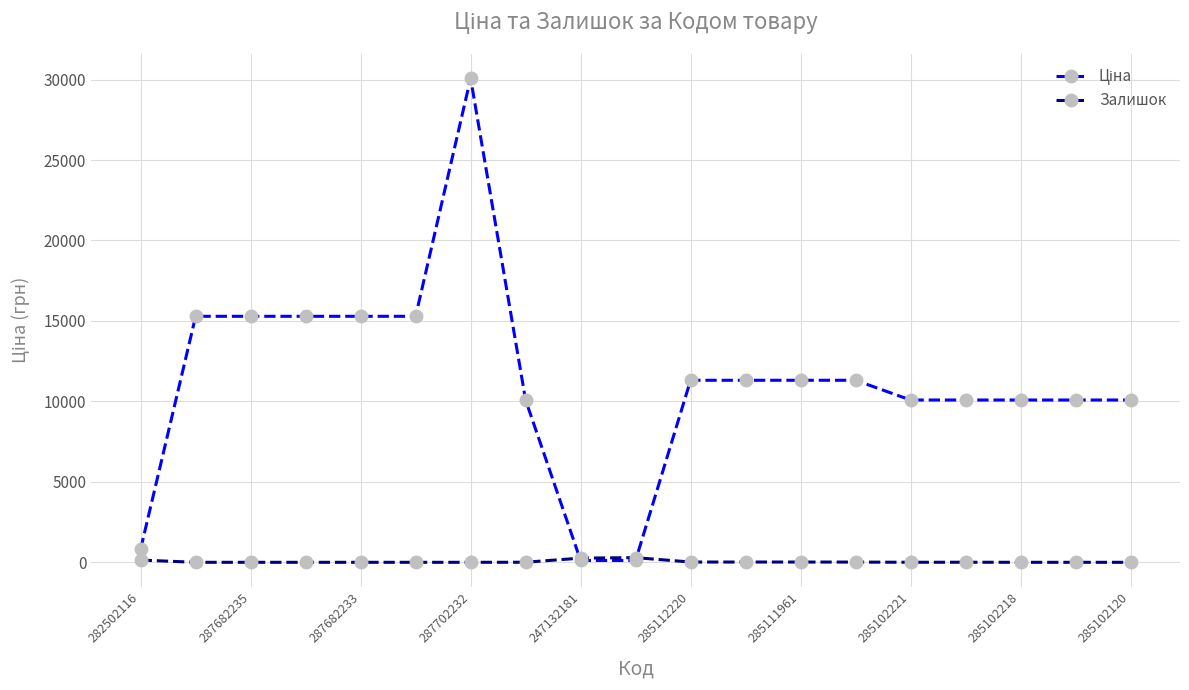

At which category is the sum across all series the highest?

287702232